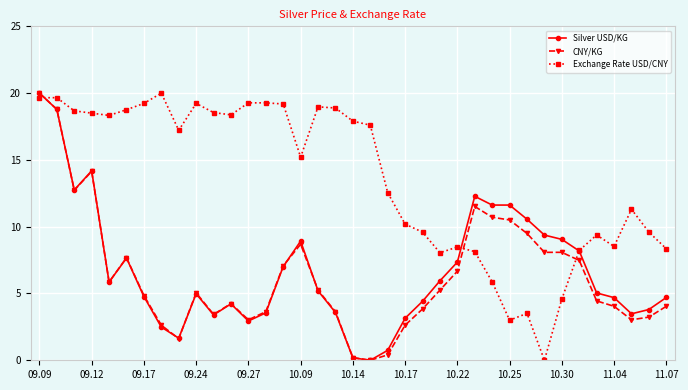

What is the value of the CNY/KG point at the 10th from the left?

5.1